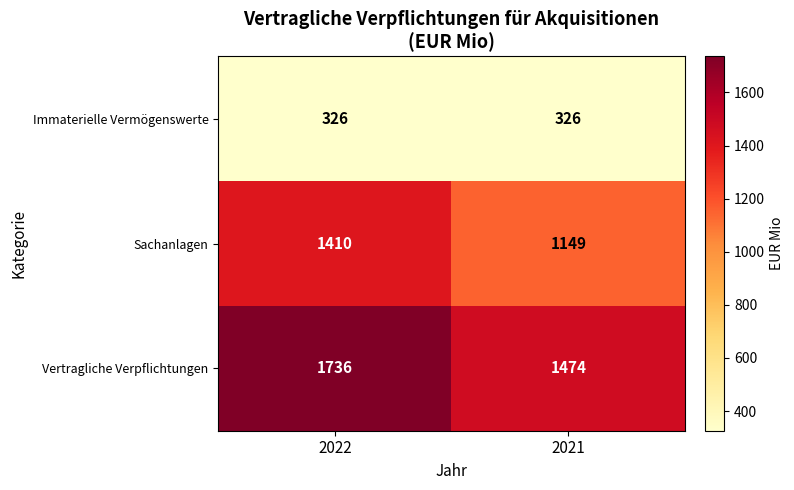

Which series has the widest spread of values?

Vertragliche Verpflichtungen